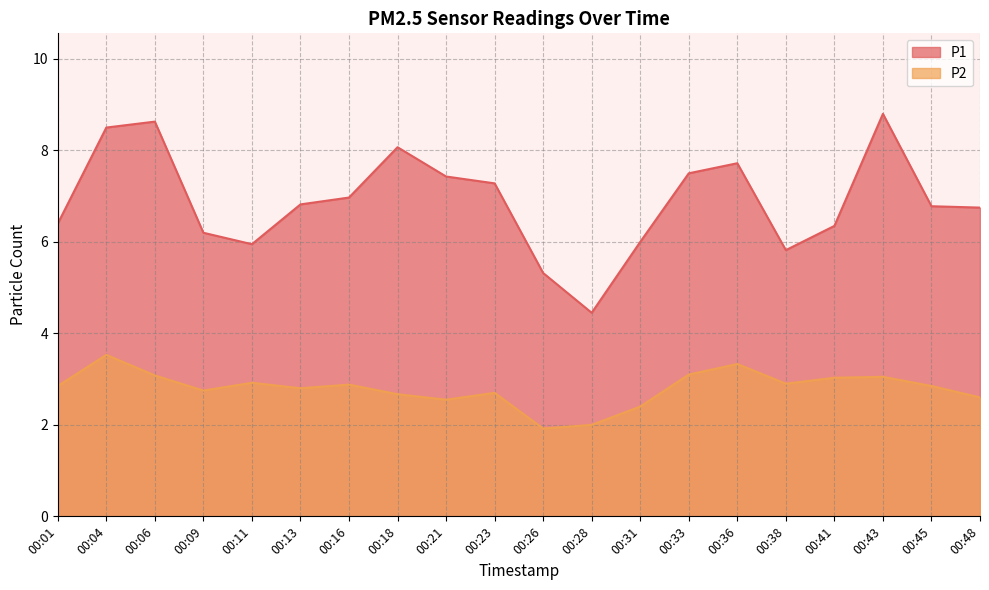

What is the total value across all series at 00:16?

9.8